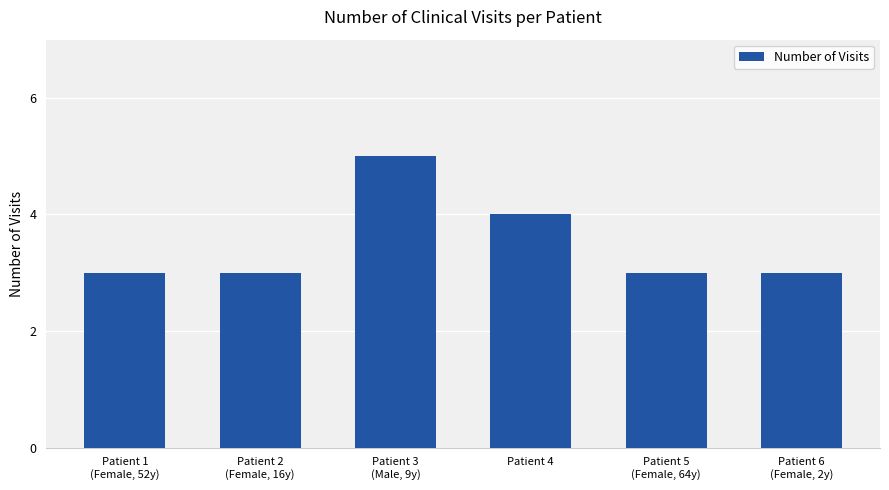

Which category has the highest value across all series?

Patient 3
(Male, 9y)